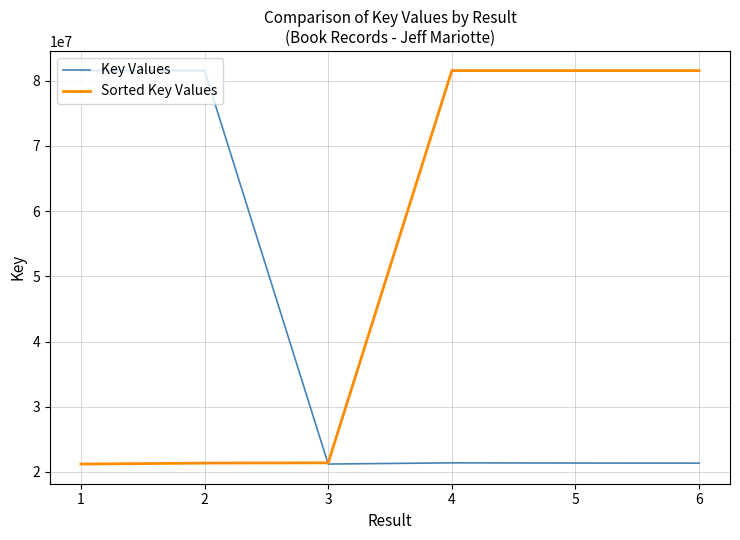

Is it true that Key Values equals 110612007 at 2?

False